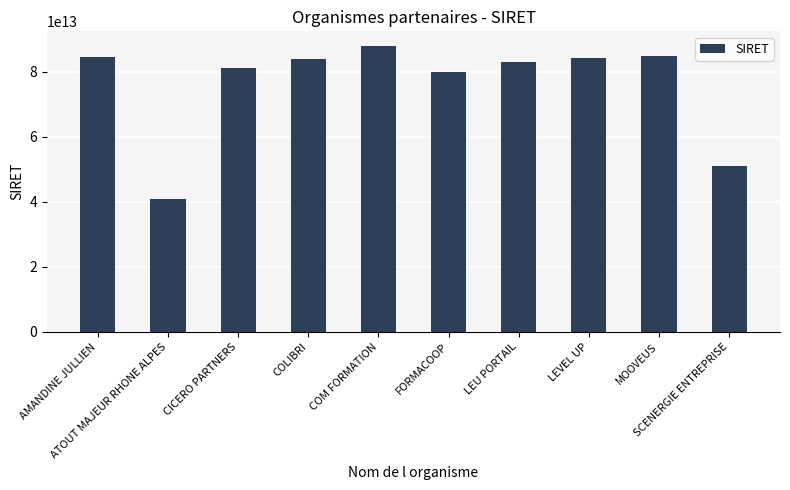

What is the change in value from COM FORMATION to MOOVEUS?

-3061456400007